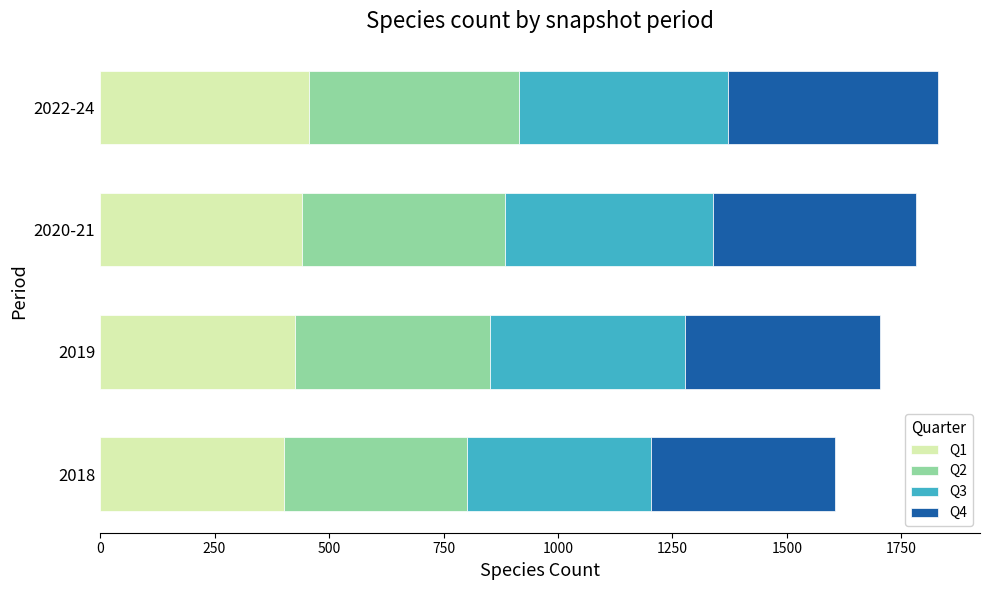

What is the maximum value for Q1?

457